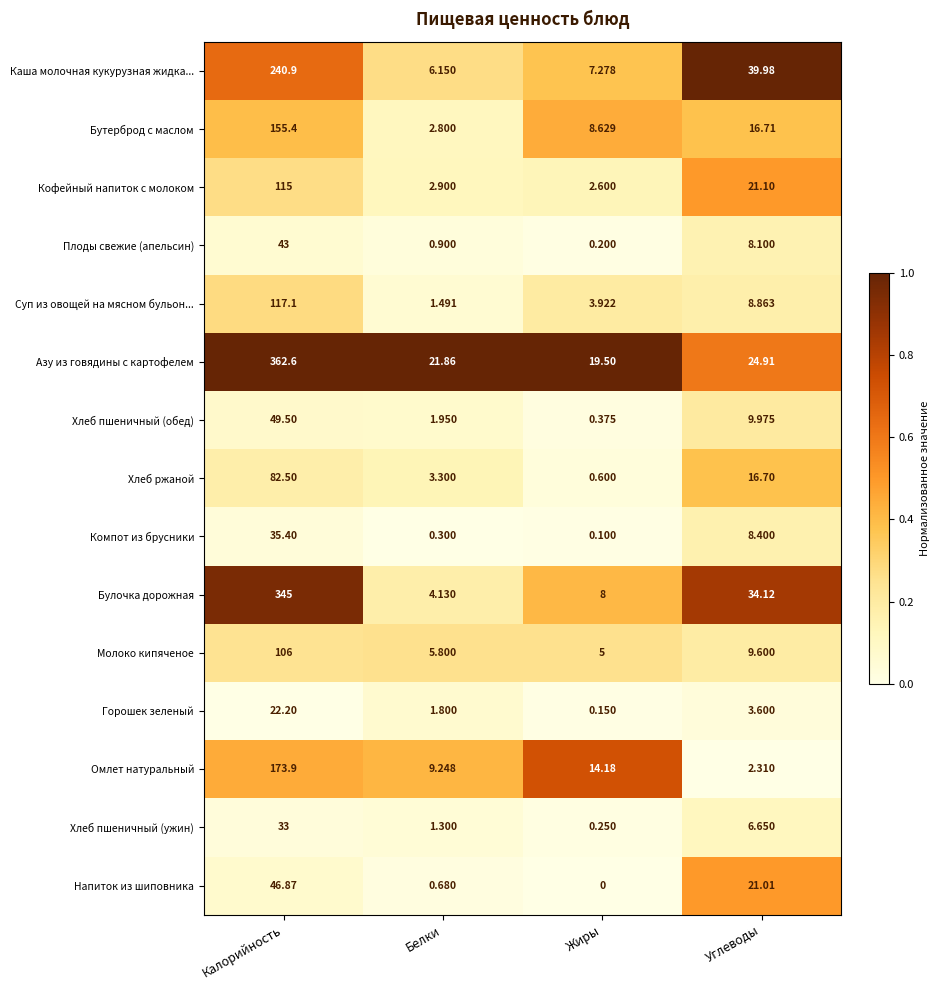

Rank the series by their maximum value, from lowest to highest.

Горошек зеленый, Хлеб пшеничный (ужин), Компот из брусники, Плоды свежие (апельсин), Напиток из шиповника, Хлеб пшеничный (обед), Хлеб ржаной, Молоко кипяченое, Кофейный напиток с молоком, Суп из овощей на мясном бульон..., Бутерброд с маслом, Омлет натуральный, Каша молочная кукурузная жидка..., Булочка дорожная, Азу из говядины с картофелем